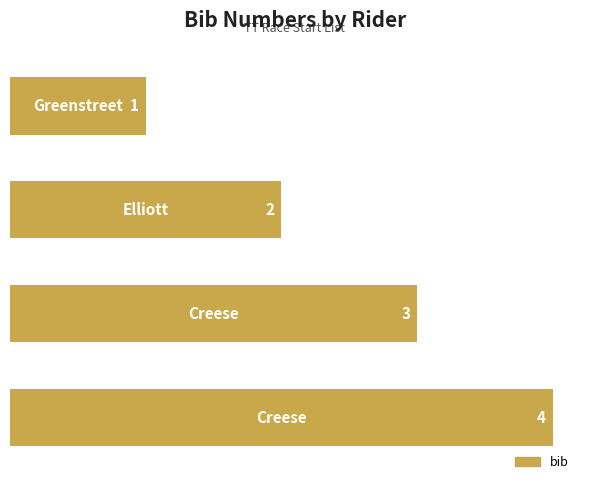

How many bars are there in total?

4